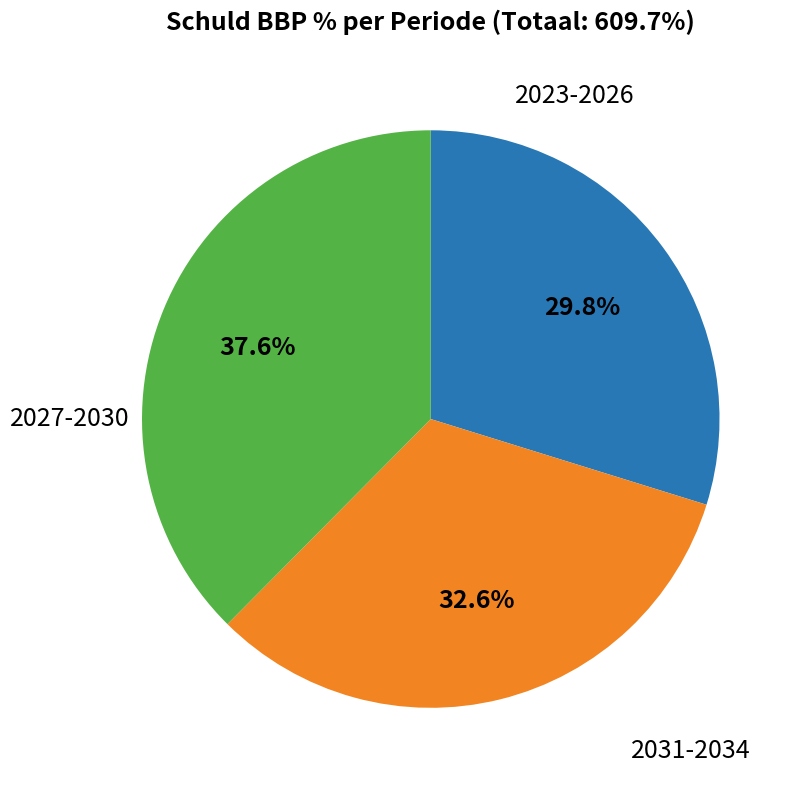

To the nearest percent, what is the average slice percentage?

33%